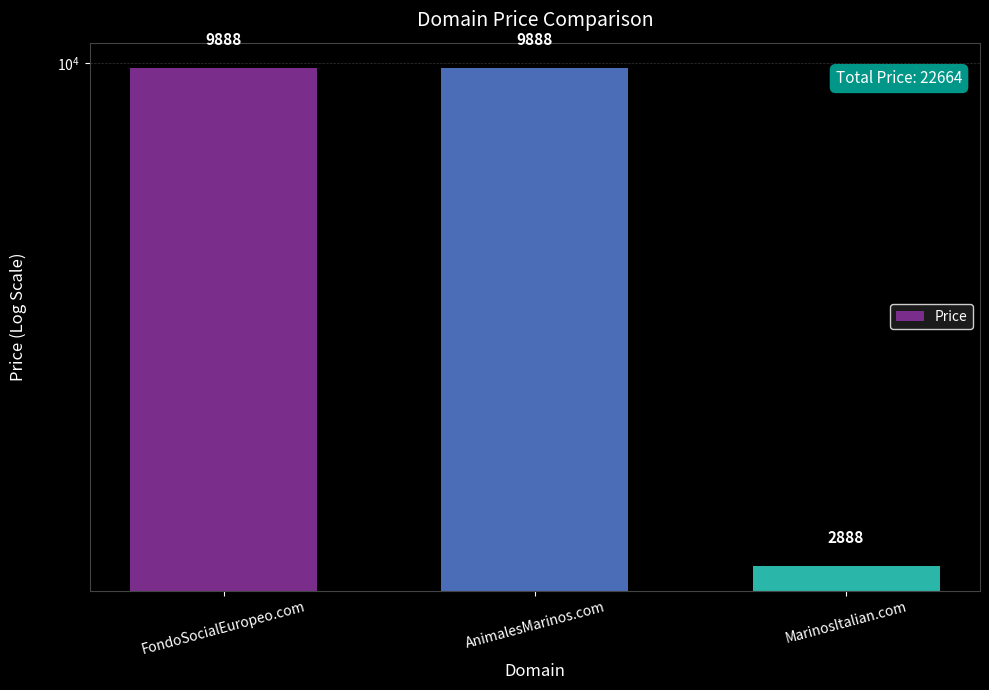

Reading right to left, transcribe all the data shown in this chart.

MarinosItalian.com=2888	AnimalesMarinos.com=9888	FondoSocialEuropeo.com=9888